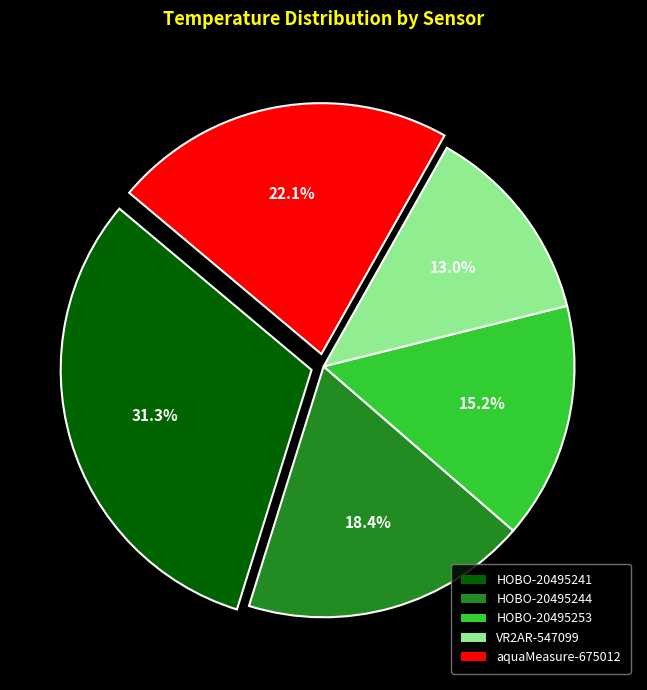

Approximately how many times larger is the value at HOBO-20495241 compared to VR2AR-547099?

2.4